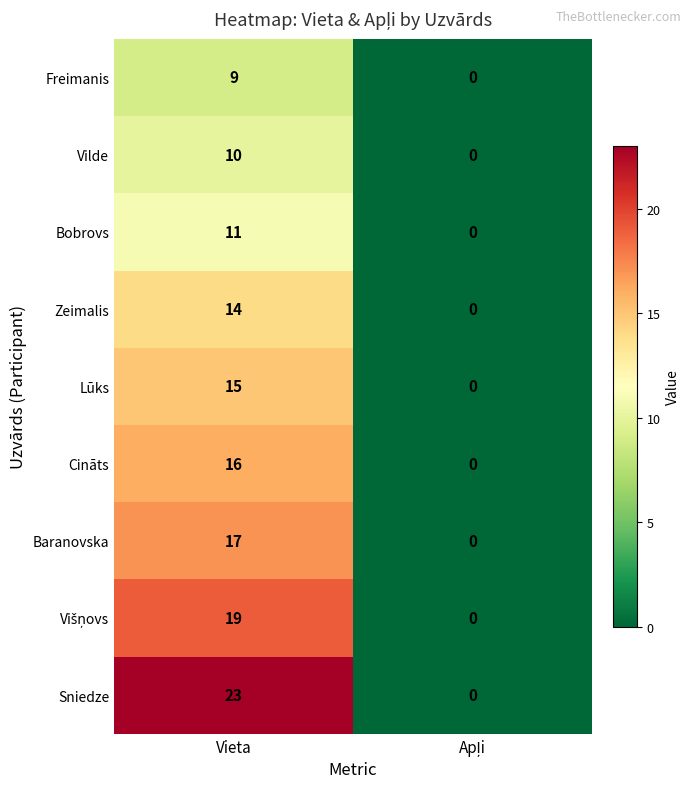

What is the greatest value displayed?

23